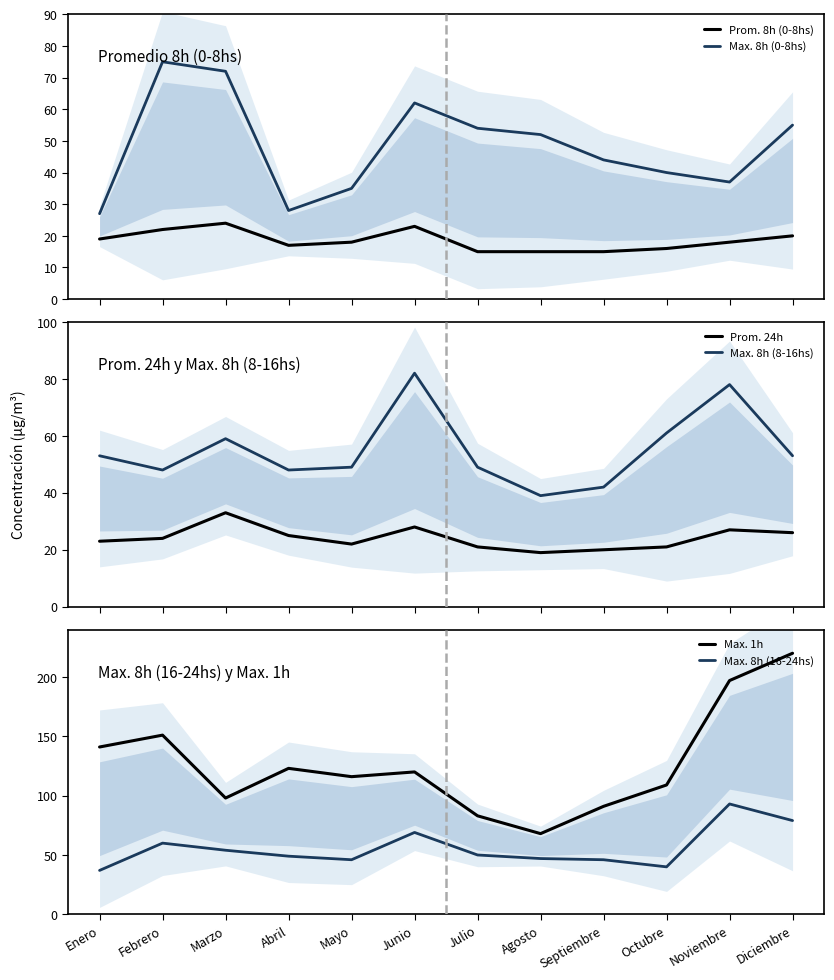

Reading right to left, transcribe all the data shown in this chart.

Prom. 8h (0-8hs): 20	18	16	15	15	15	23	18	17	24	22	19
Max. 8h (0-8hs): 55	37	40	44	52	54	62	35	28	72	75	27
Prom. 24h: 26	27	21	20	19	21	28	22	25	33	24	23
Max. 8h (8-16hs): 53	78	61	42	39	49	82	49	48	59	48	53
Max. 1h: 220	197	109	91	68	83	120	116	123	98	151	141
Max. 8h (16-24hs): 79	93	40	46	47	50	69	46	49	54	60	37